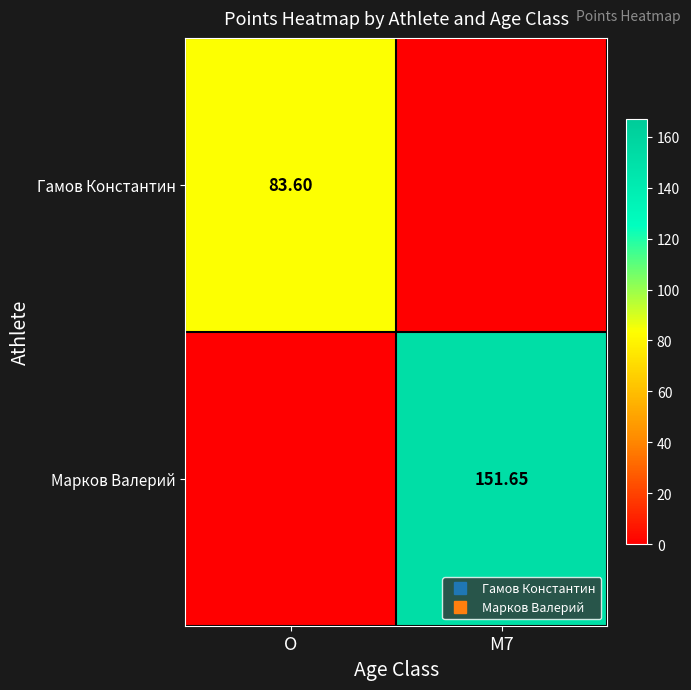

At which label is Марков Валерий closest to 75?

O